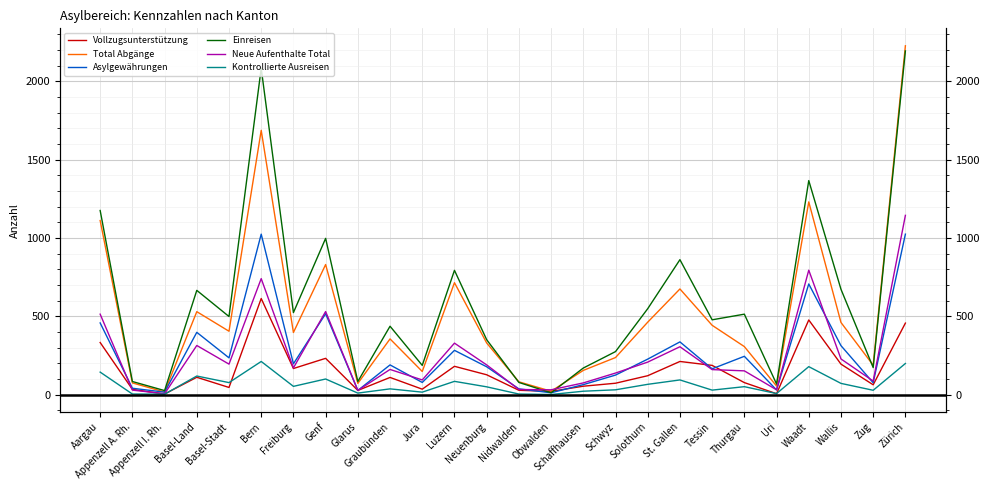

True or false: Kontrollierte Ausreisen and Neue Aufenthalte Total intersect in this chart.

False